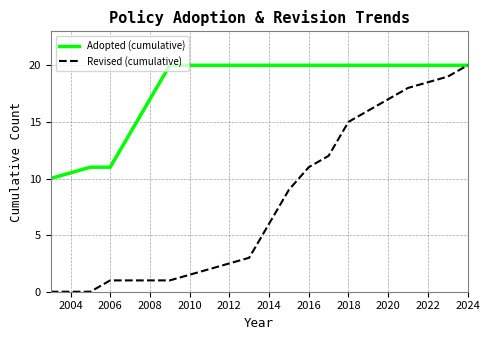

Rank the series by their average value, from lowest to highest.

Revised (cumulative), Adopted (cumulative)